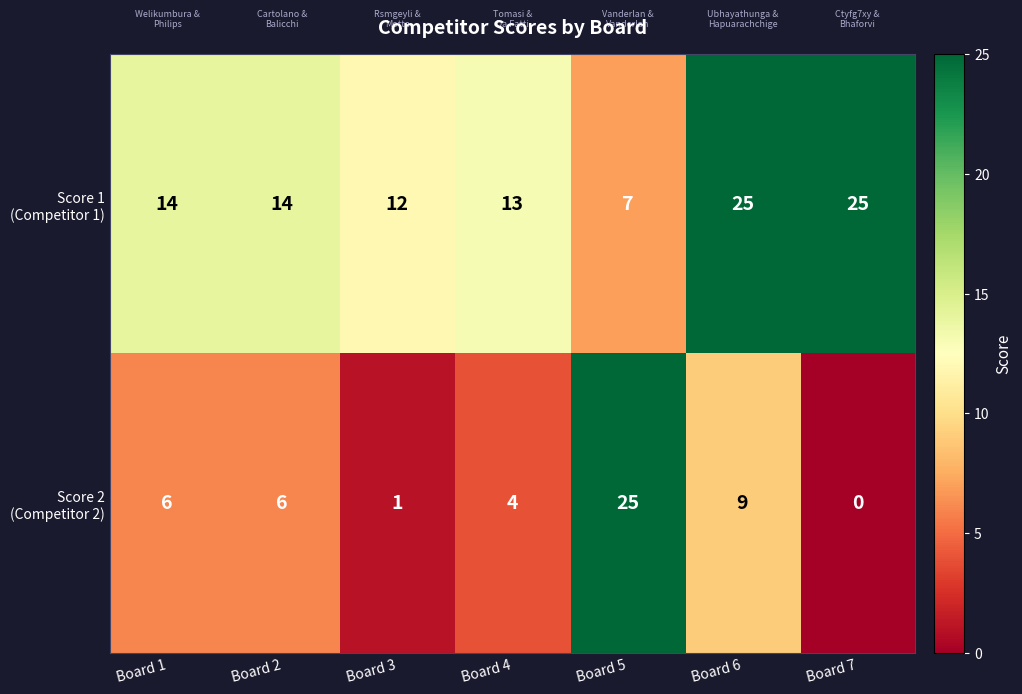

What is the greatest value displayed?

25